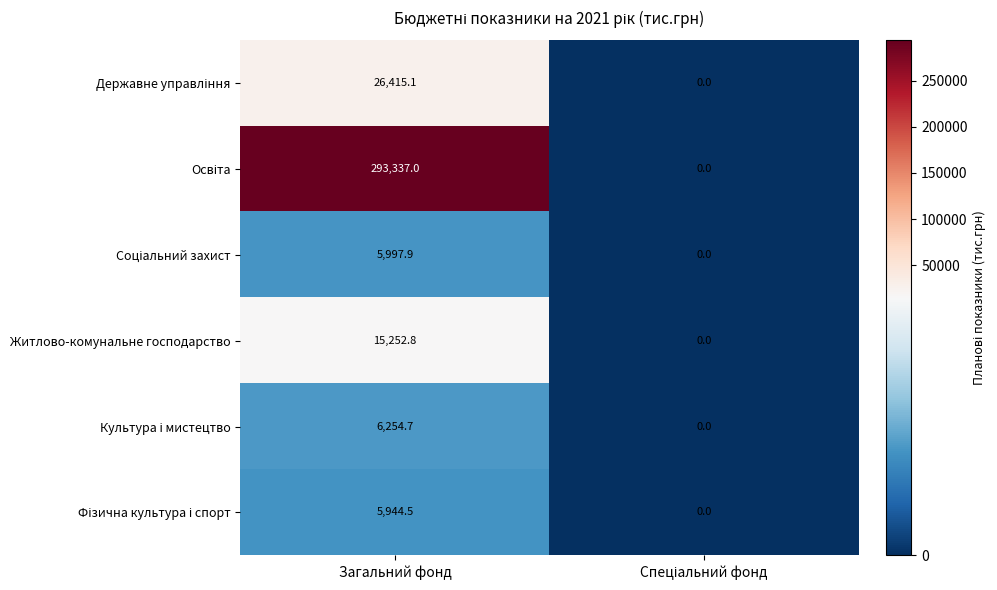

Is it true that Житлово-комунальне господарство equals 26712.2 at Загальний фонд?

False